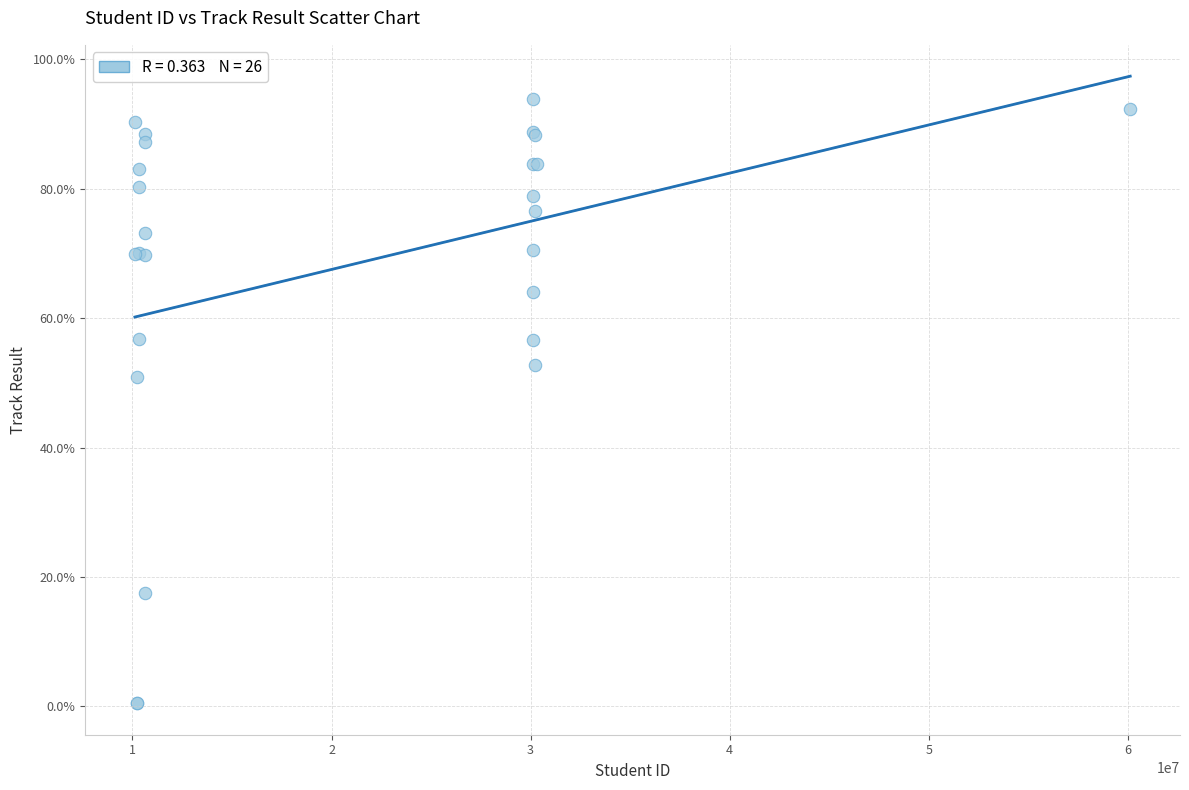

What Y value in the scatter plot is closest to 47?

51.0